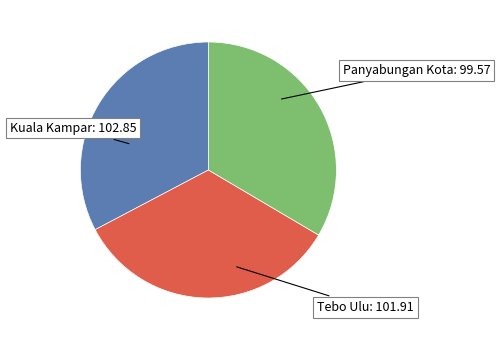

How many segments does this pie chart have?

3